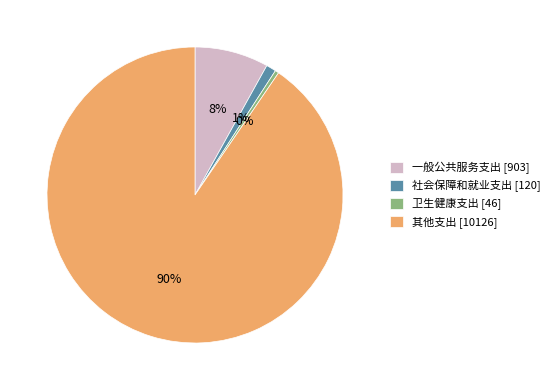

Rank the categories by value from highest to lowest.

其他支出, 一般公共服务支出, 社会保障和就业支出, 卫生健康支出